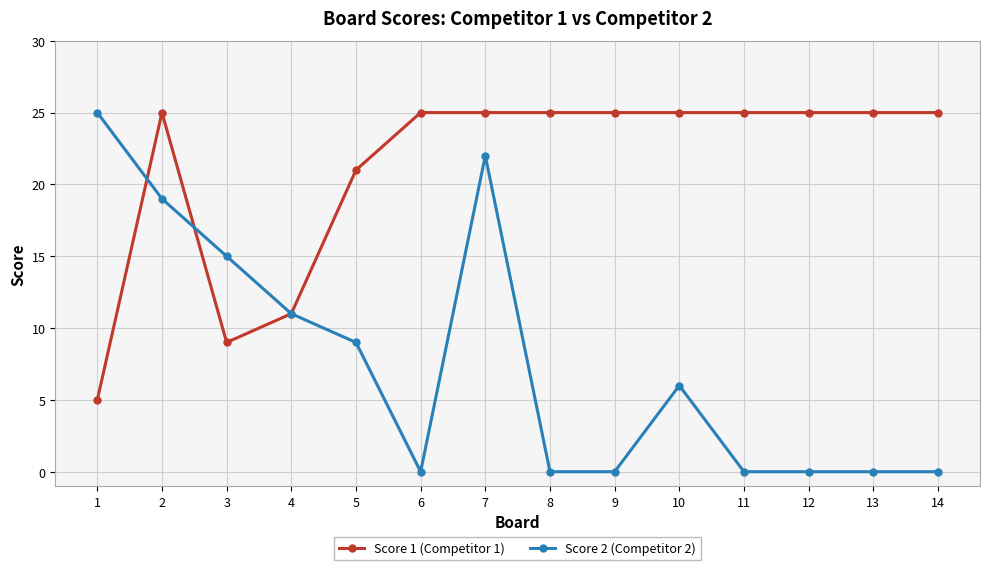

What is the lowest value of the Score 1 (Competitor 1) series?

5